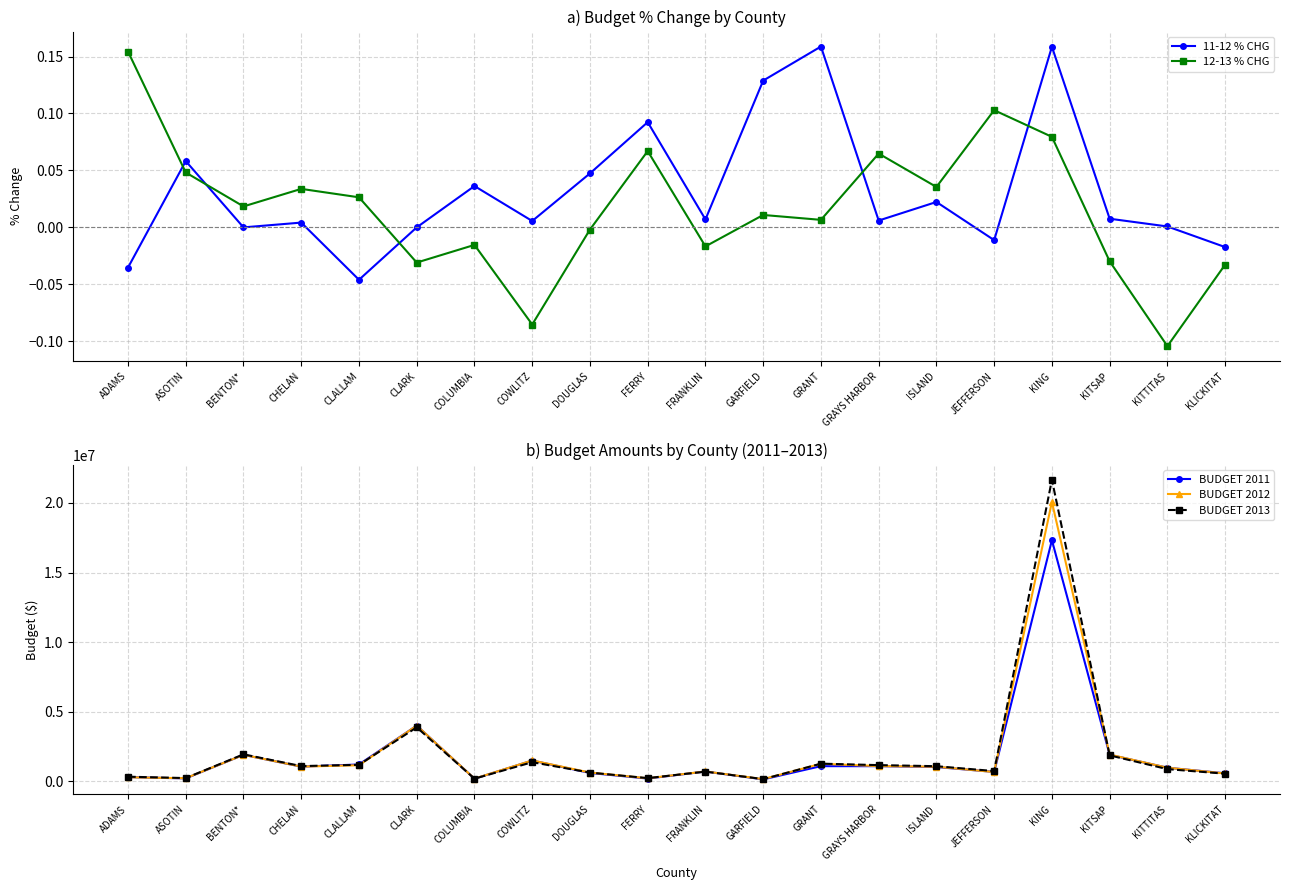

Between DOUGLAS and GRAYS HARBOR, which series saw the biggest shift?

BUDGET 2013